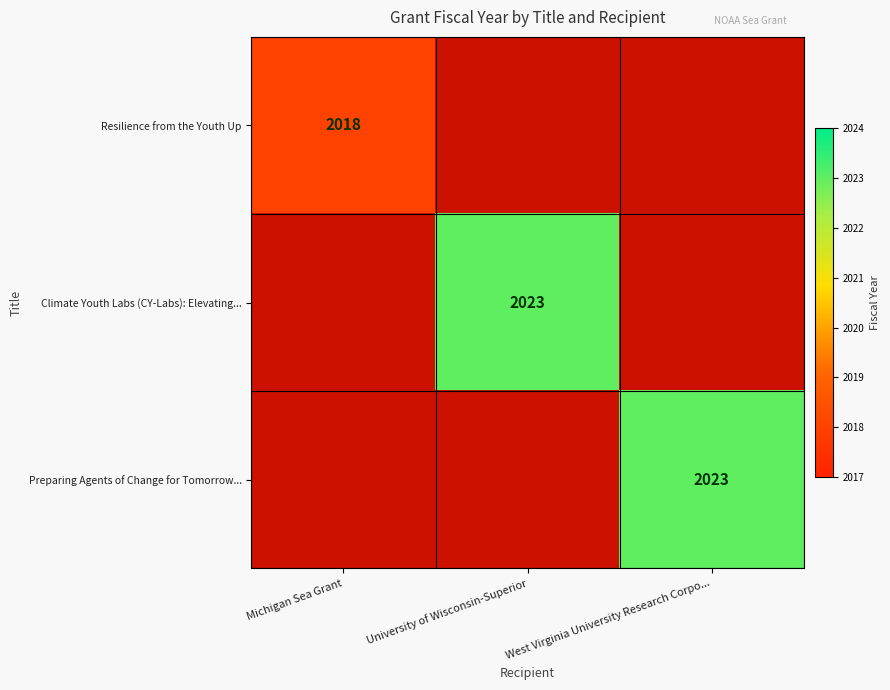

The Climate Youth Labs (CY-Labs): Elevating... series shows 2023 at University of Wisconsin-Superior. True or false?

True